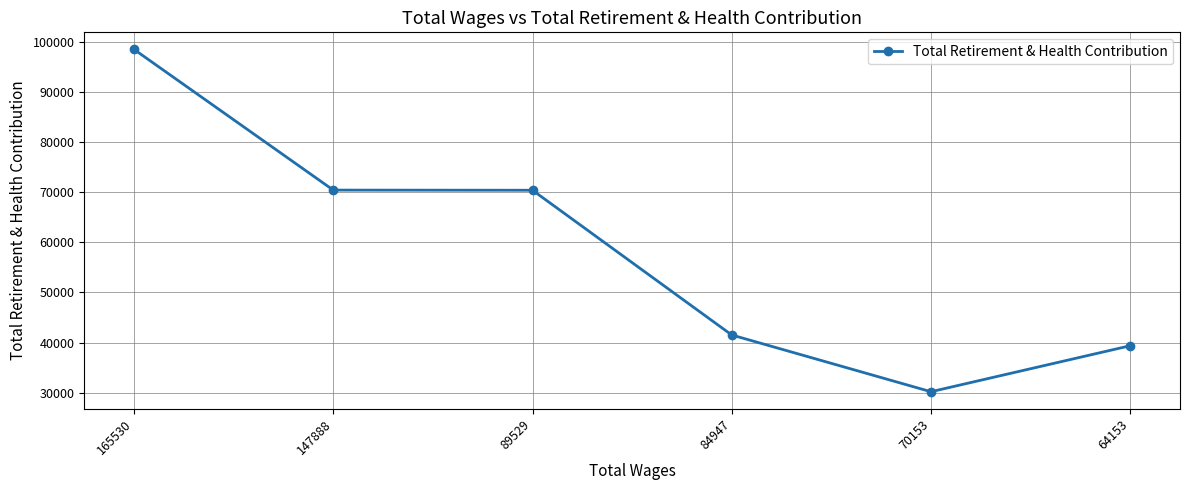

The value at 89529 is 108935. True or false?

False